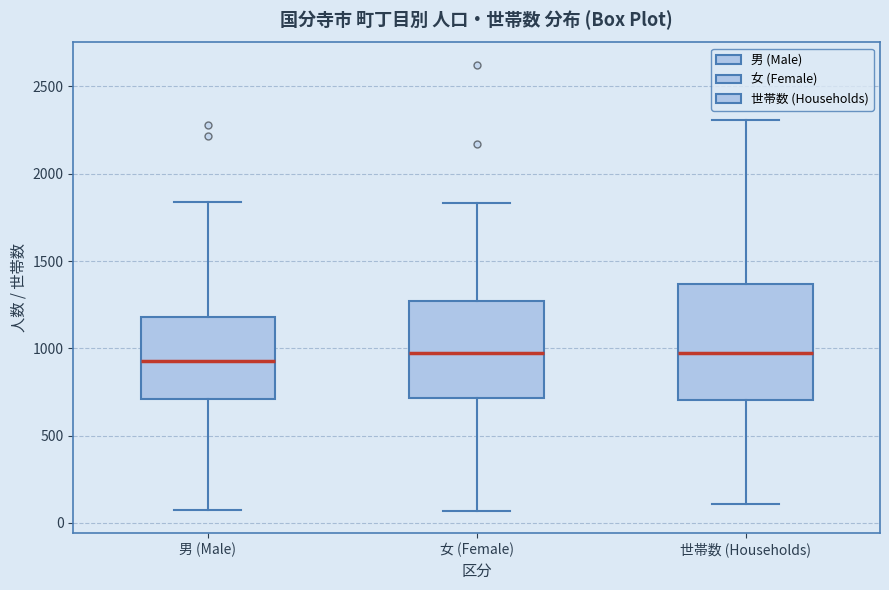

Comparing the boxes themselves (not the whiskers), which one is the tallest?

世帯数 (Households)